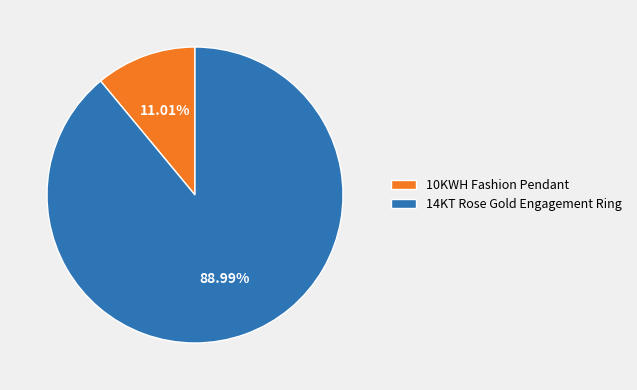

How many slices are in this pie chart?

2